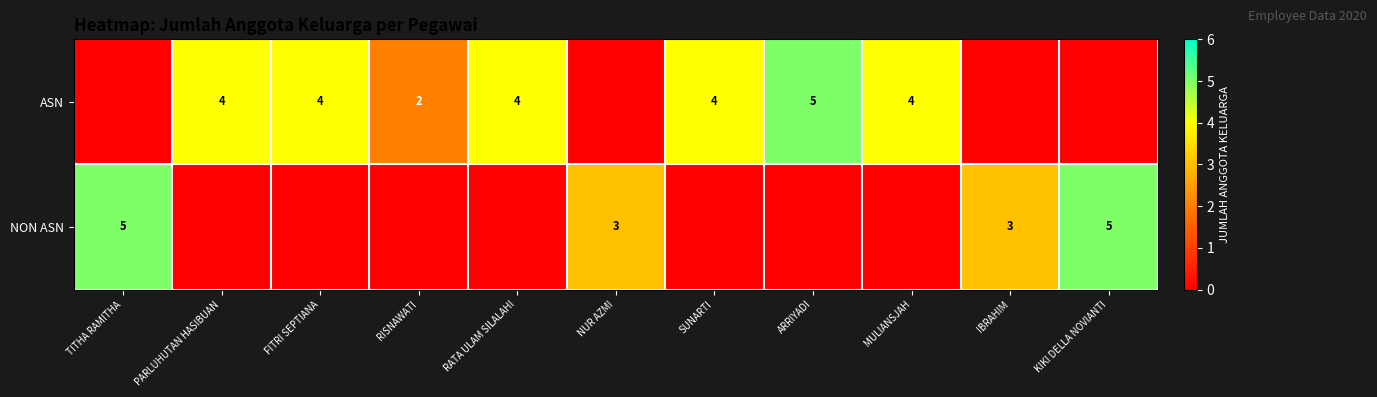

Which has a higher value, MULIANSJAH or NUR AZMI?

MULIANSJAH